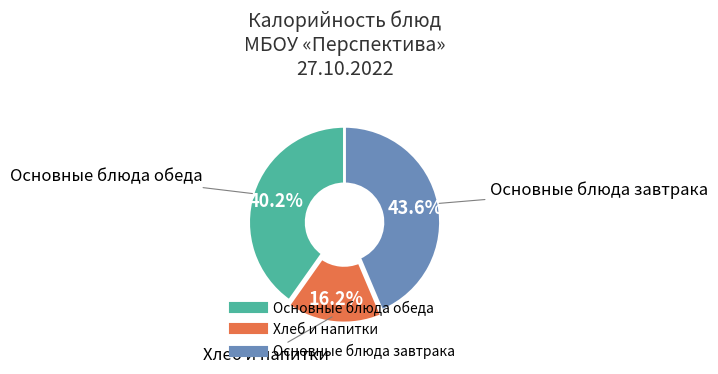

Is there any slice that represents more than half of the pie?

No